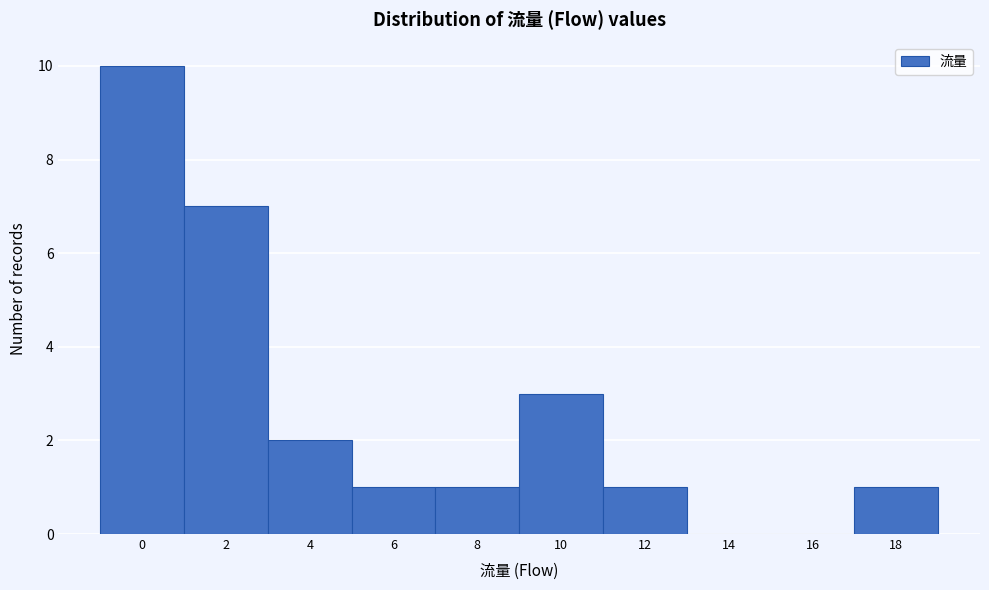

Reading left to right, transcribe all the data shown in this chart.

0=10	2=7	4=2	6=1	8=1	10=3	12=1	14=0	16=0	18=1